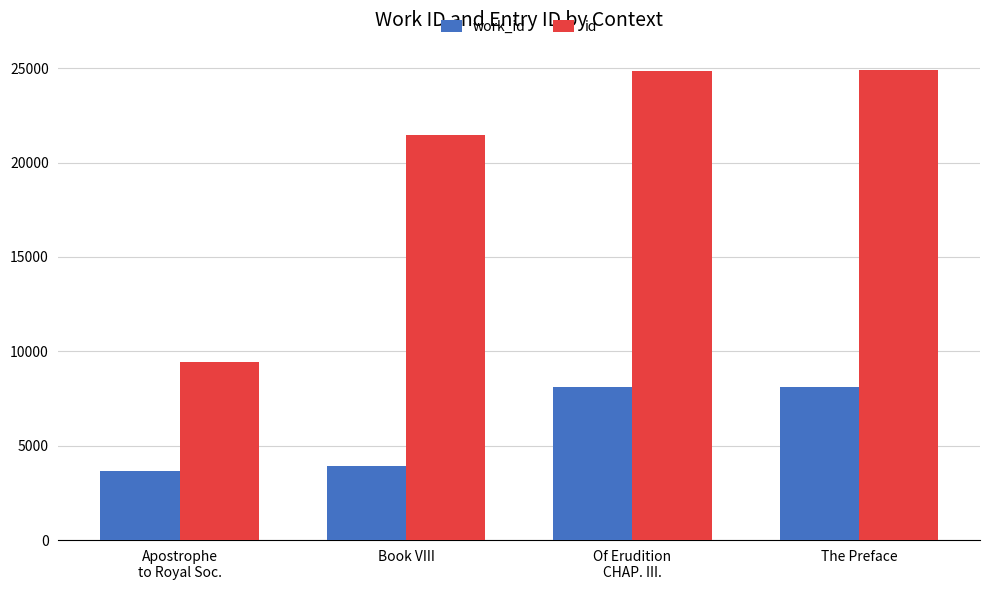

Is the value of work_id at Of Erudition
CHAP. III. greater than the value of id at The Preface?

No